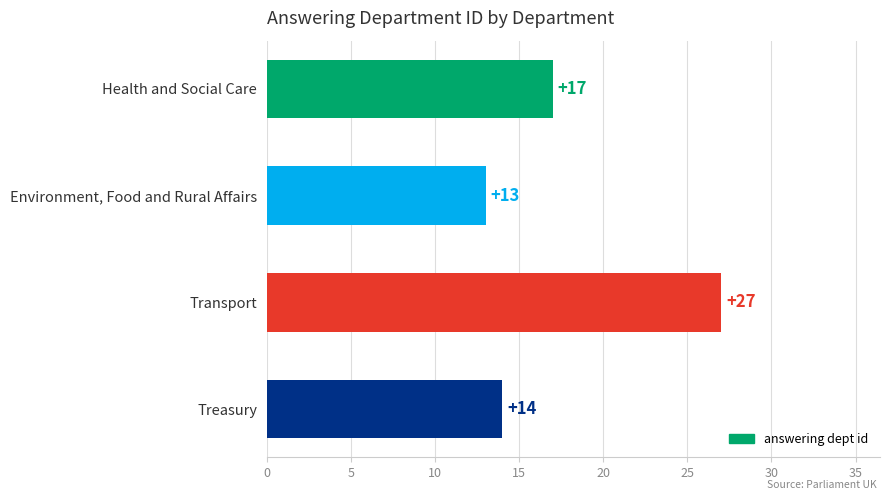

What is the difference between the second highest and minimum values?

4